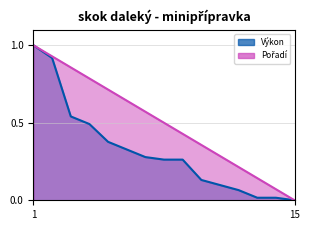

List the series in order of their overall mean, highest first.

Pořadí, Výkon